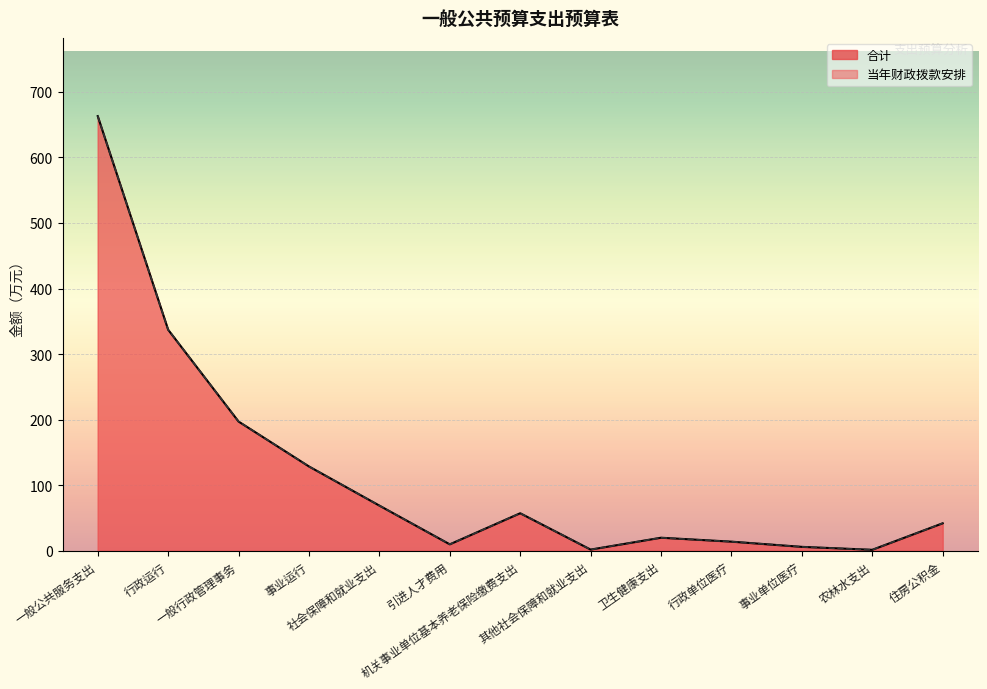

Where is 当年财政拨款安排 nearest to the value 332?

行政运行